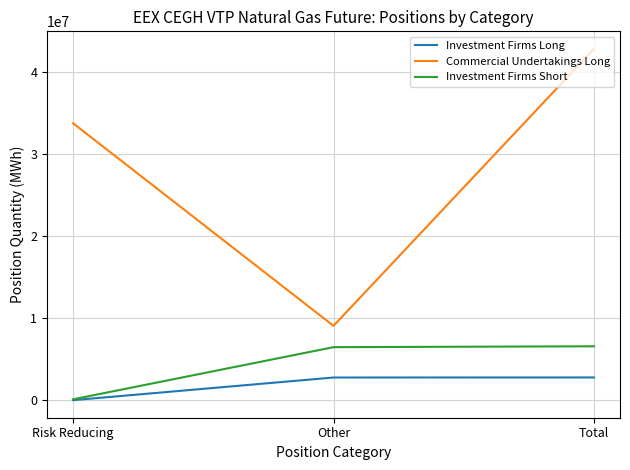

Is it true that Investment Firms Long equals 2770599 at Other?

True